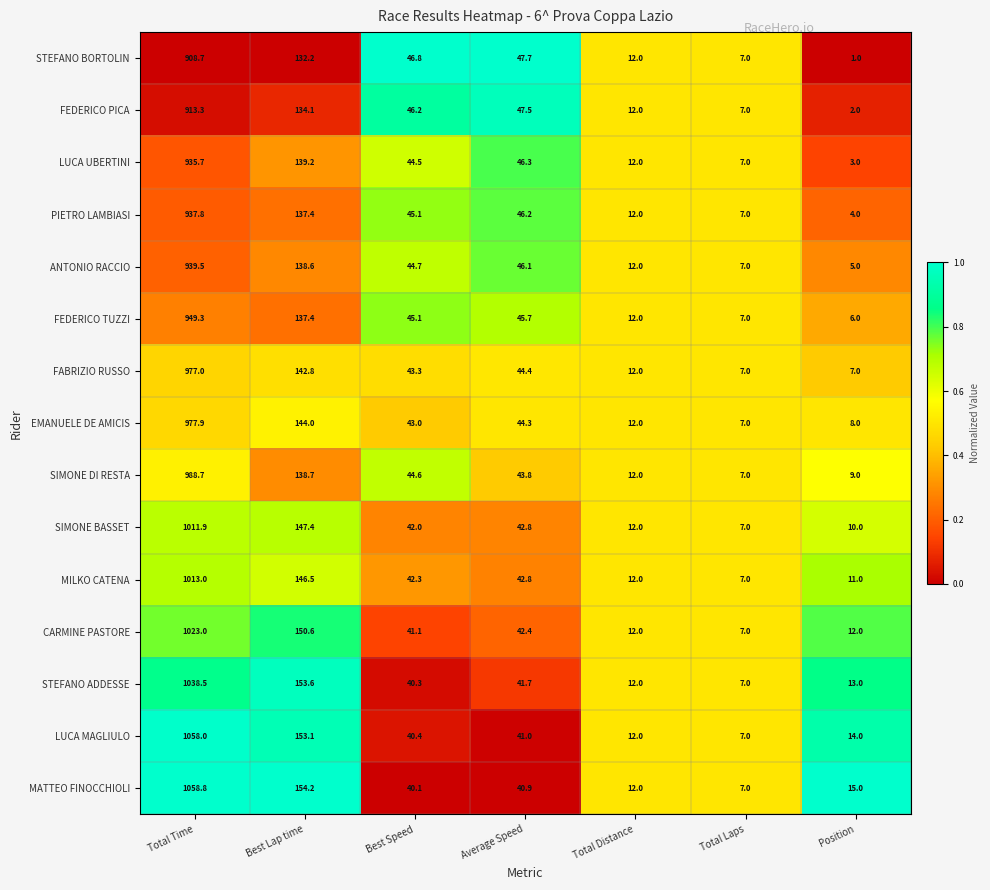

What is the minimum value for FEDERICO TUZZI?

6.0